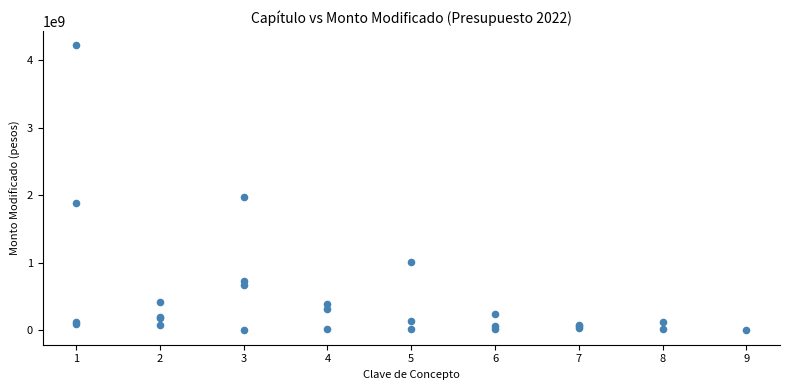

What Y value in the scatter plot is closest to 2110670338?

1982036748.9